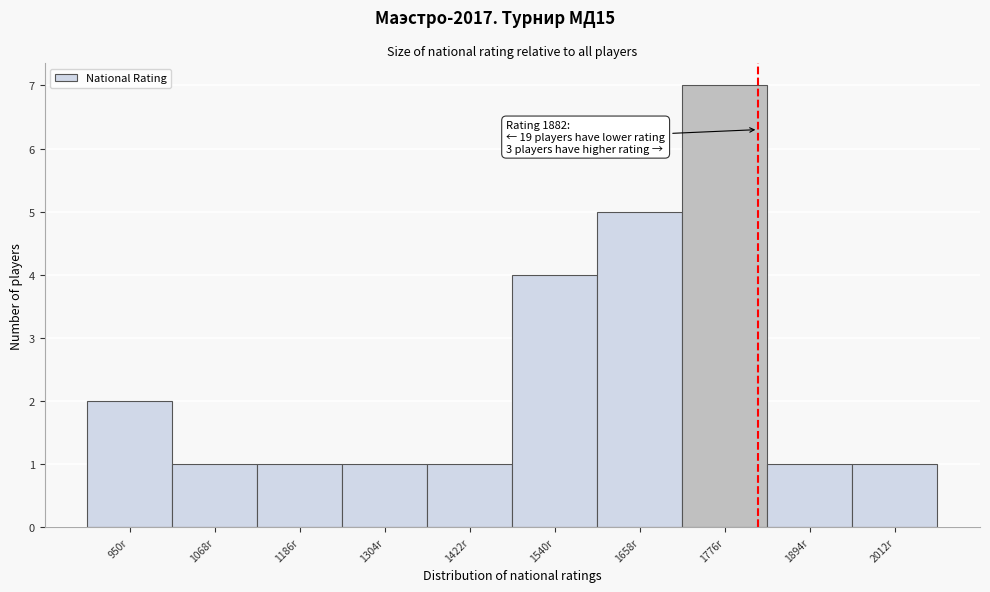

Reading left to right, extract all data points from this chart.

2	1	1	1	1	4	5	7	1	1